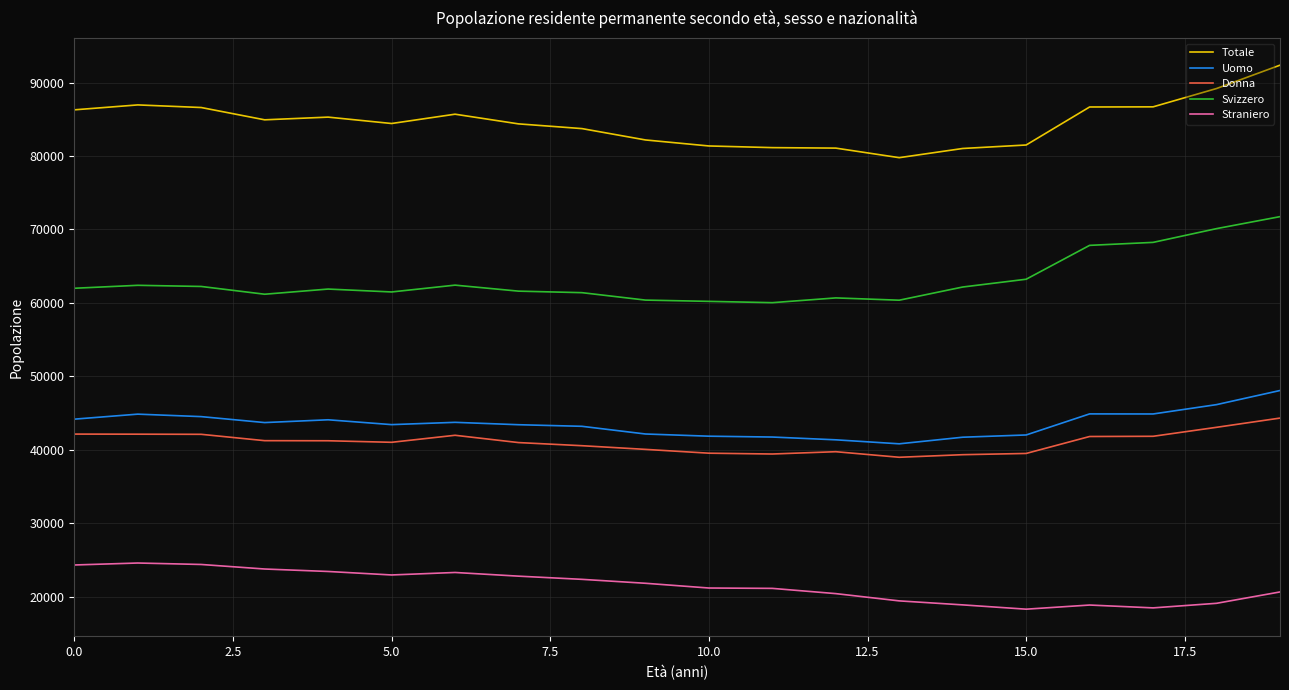

List the series in order of their peak value, highest first.

Totale, Svizzero, Uomo, Donna, Straniero